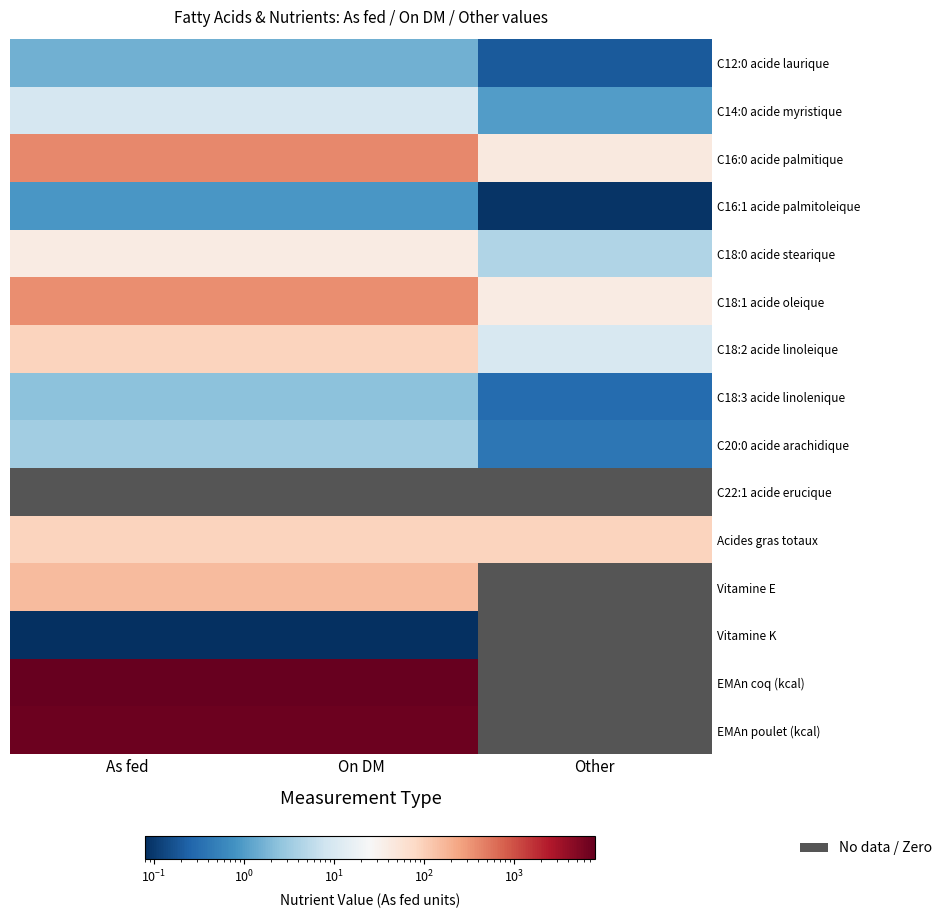

What value does the C18:2 acide linoleique series have at Other?

10.0